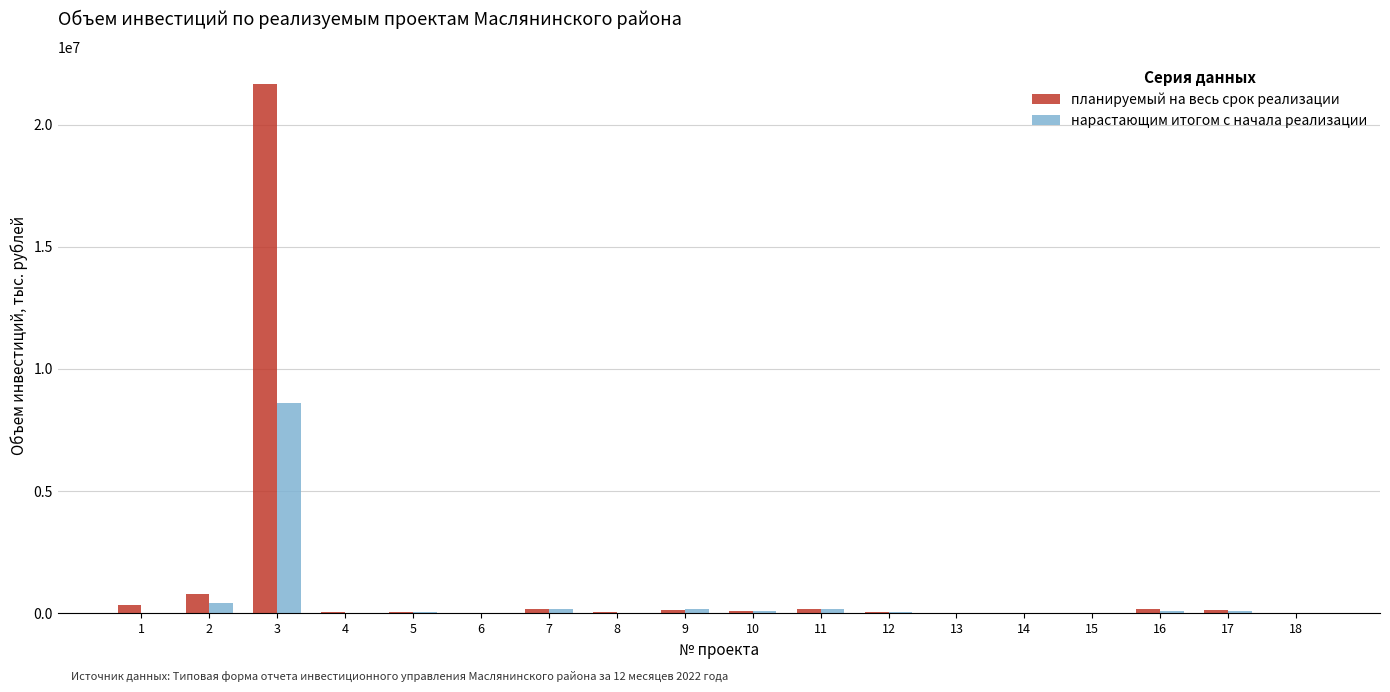

What is the greatest value displayed?

21683000.0